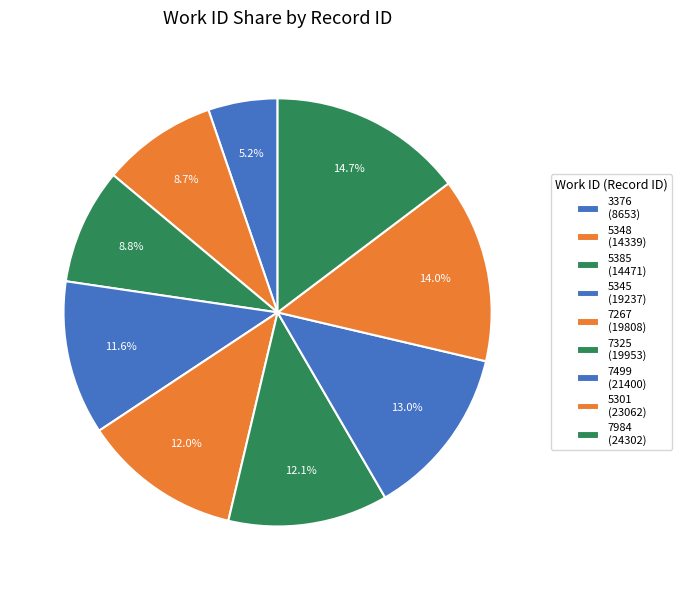

Is it true that 5385 is 9% of the pie?

True